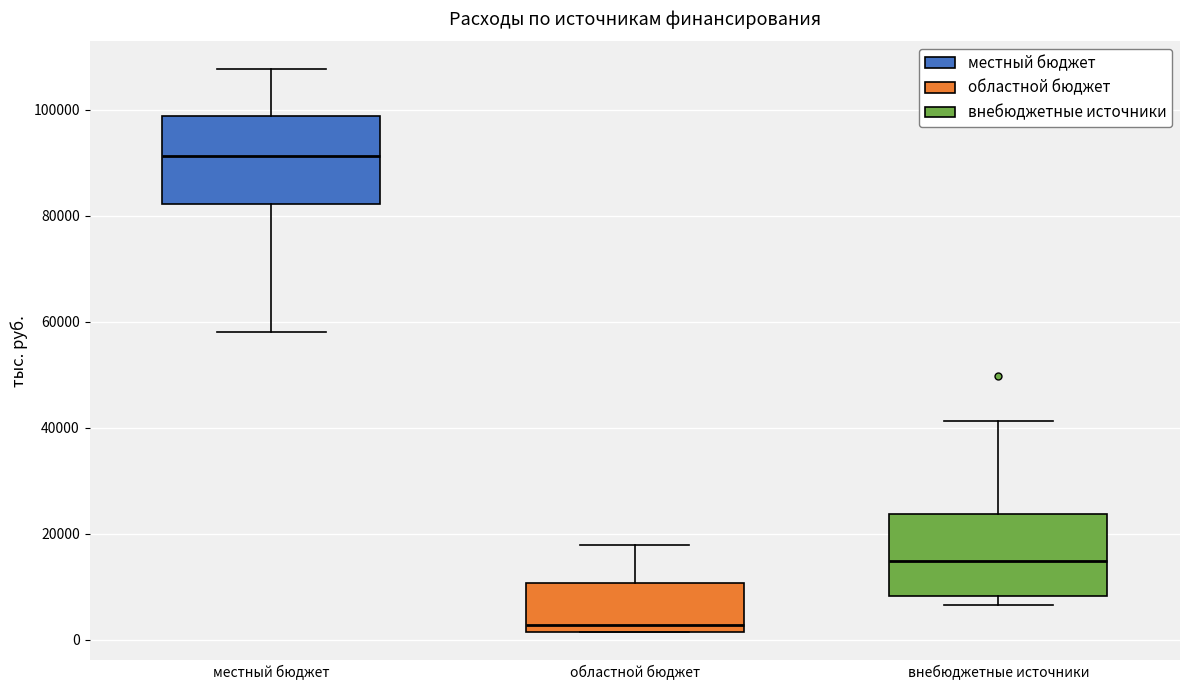

Reading left to right, read every box against the y-axis: the position of its median line, the range the box covers, and the ends of its whiskers. The values are not printed on the chart, so give them approximately, as read against the axis.

местный бюджет: median 92000, box 82000 to 98000, whiskers 58000 to 108000
областной бюджет: median 2000 (just above the box's lower edge), box 2000 to 10000, whiskers 2000 to 18000
внебюджетные источники: median 14000, box 8000 to 24000, whiskers 6000 to 42000